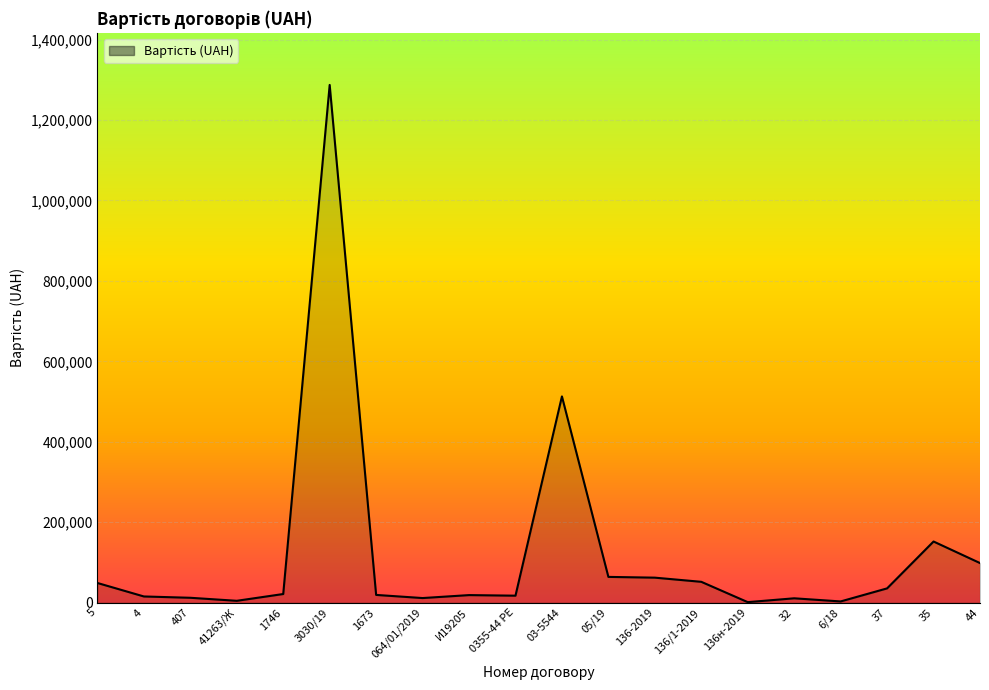

What is the difference between the maximum and minimum values?

1286122.3